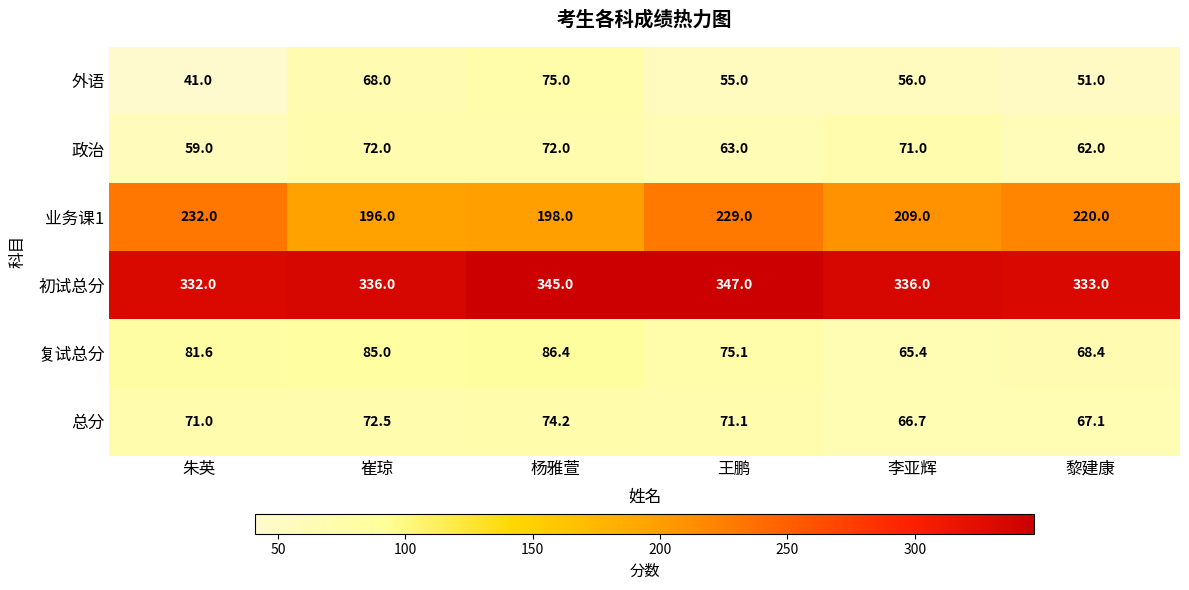

What is the maximum value for 政治?

72.0